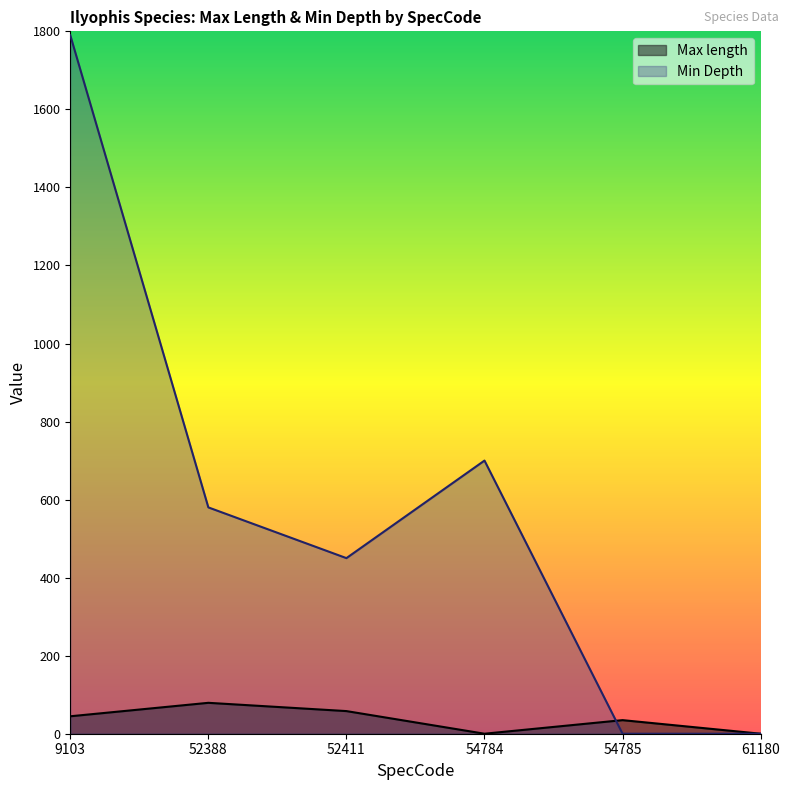

What are all the series names shown in the legend?

Max length, Min Depth